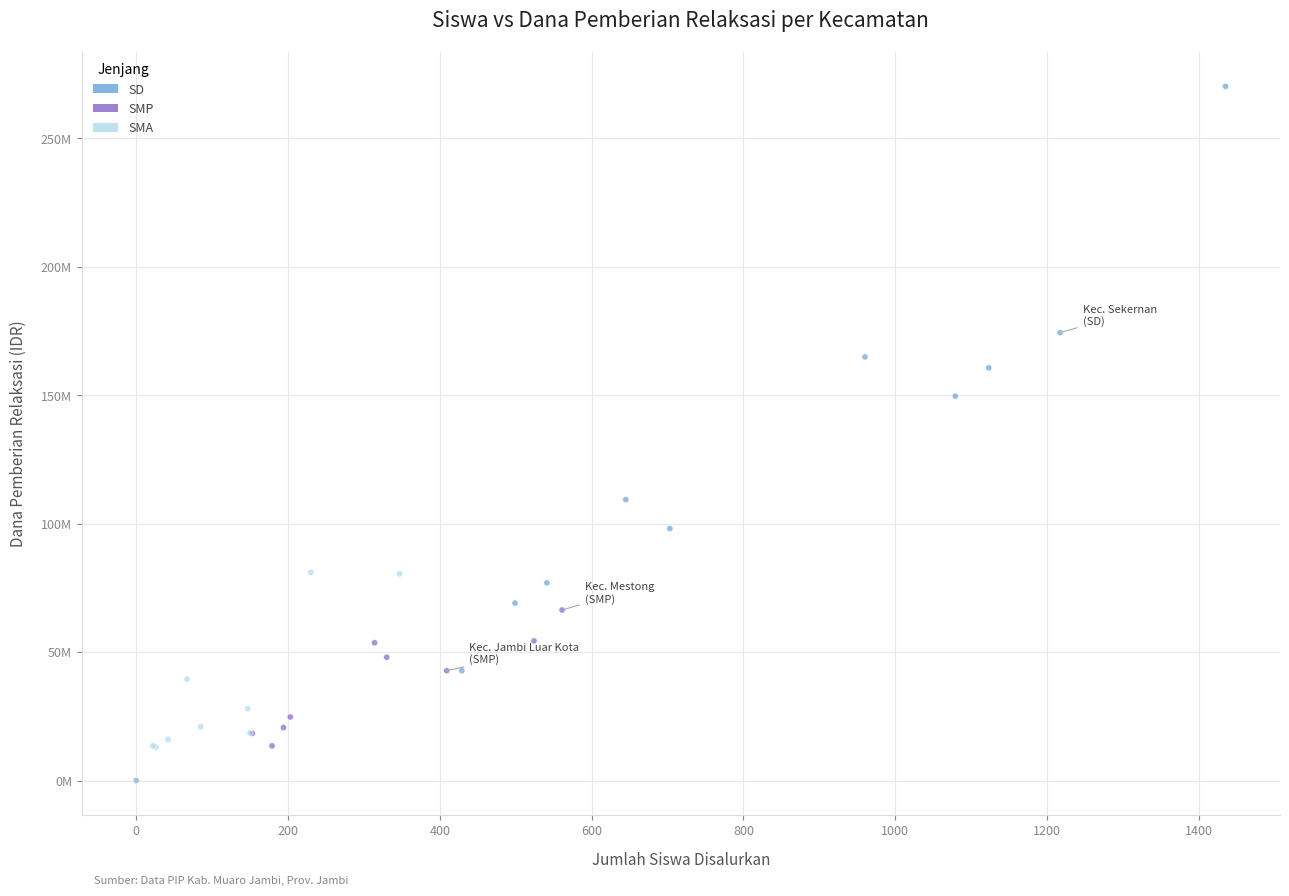

What are all the series names shown in the legend?

SD, SMP, SMA